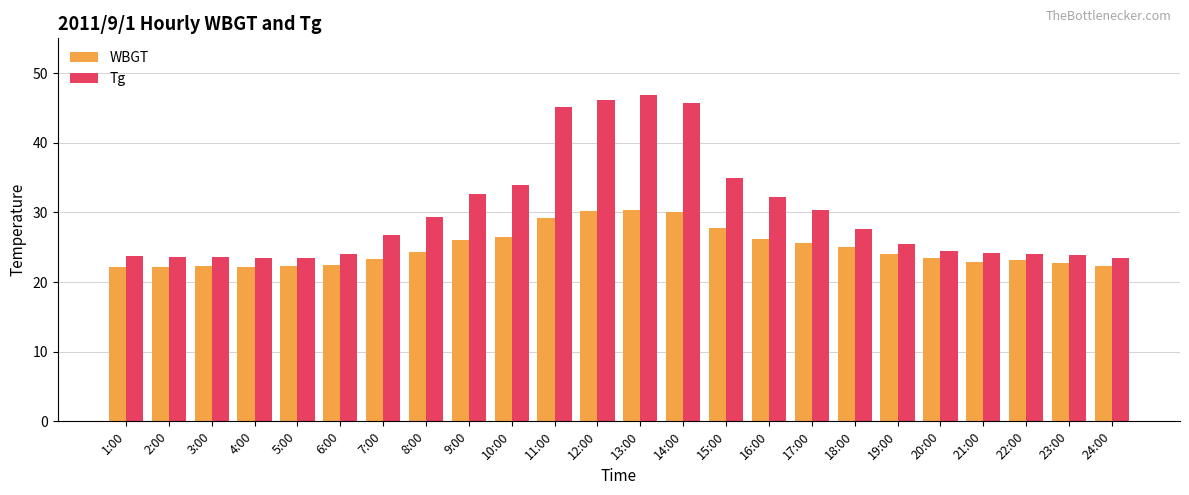

Count the number of data series in this chart.

2